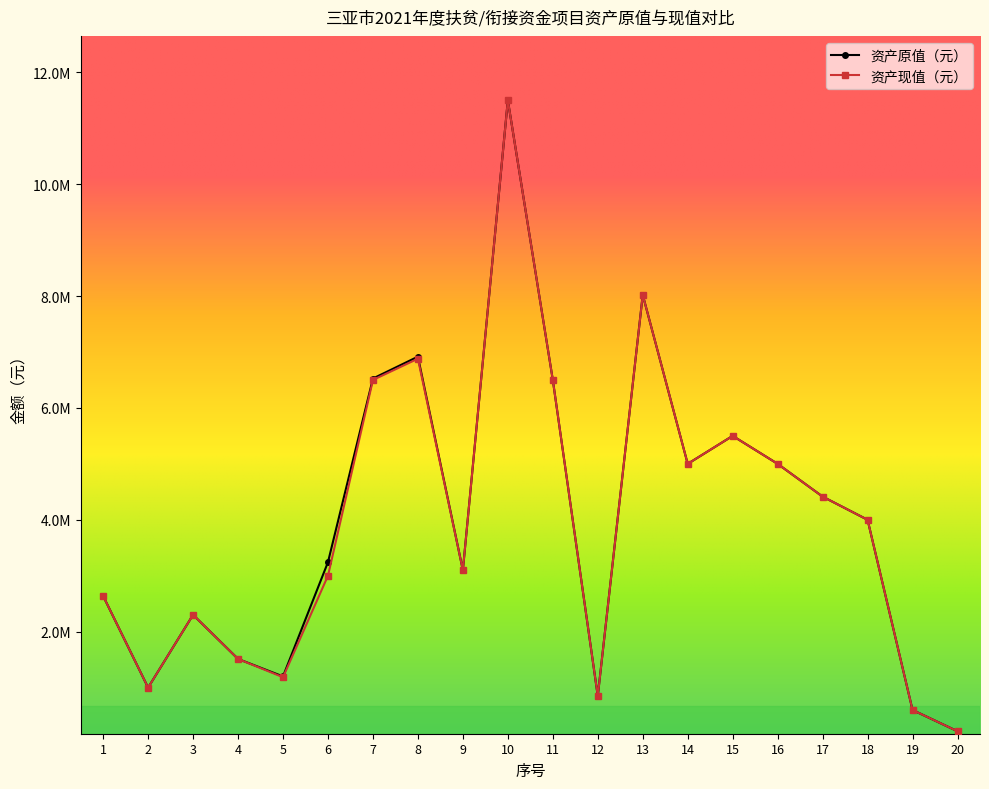

Does the chart display data point markers on the line(s)?

Yes